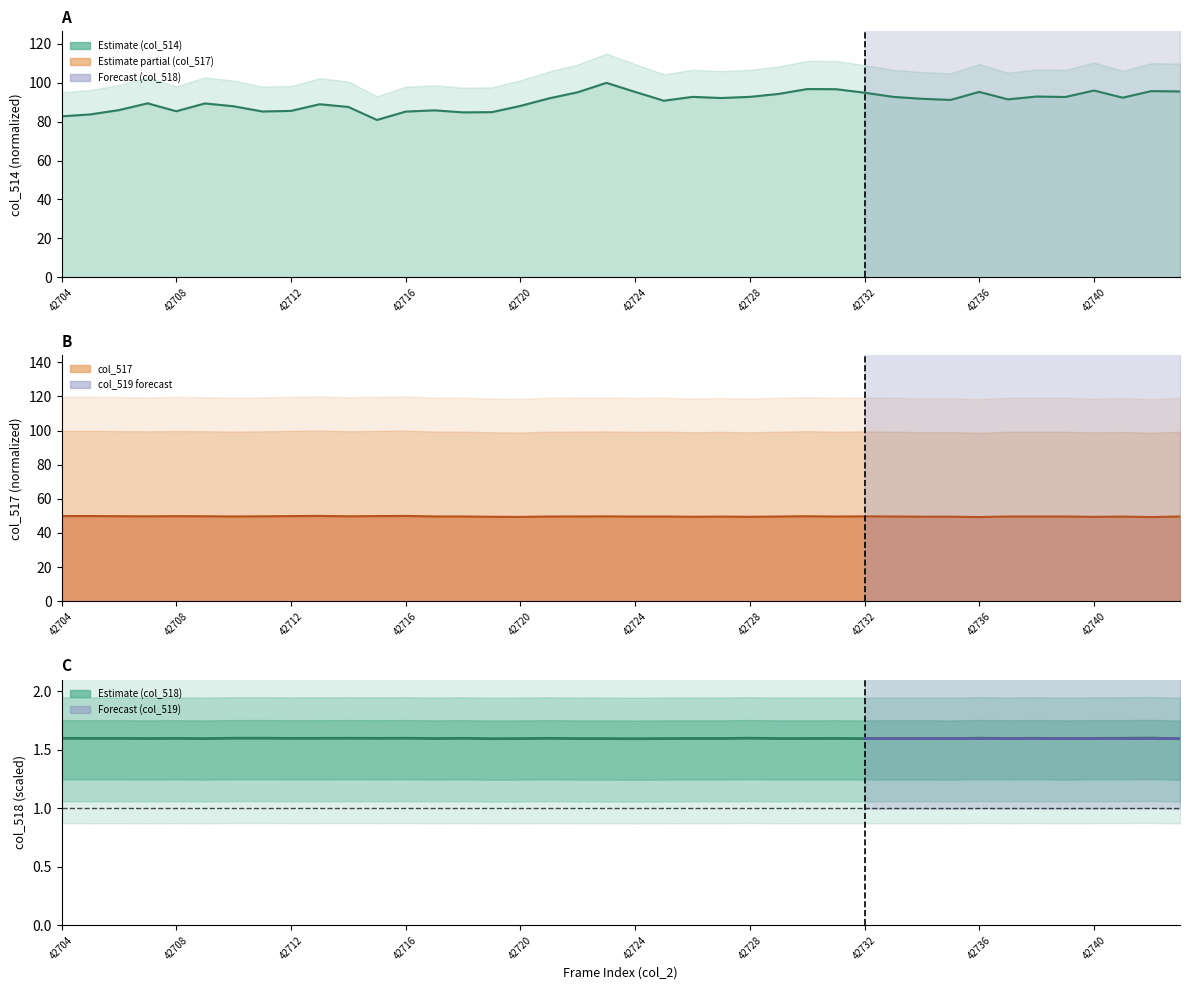

At how many categories does at least one series exceed 76?

40